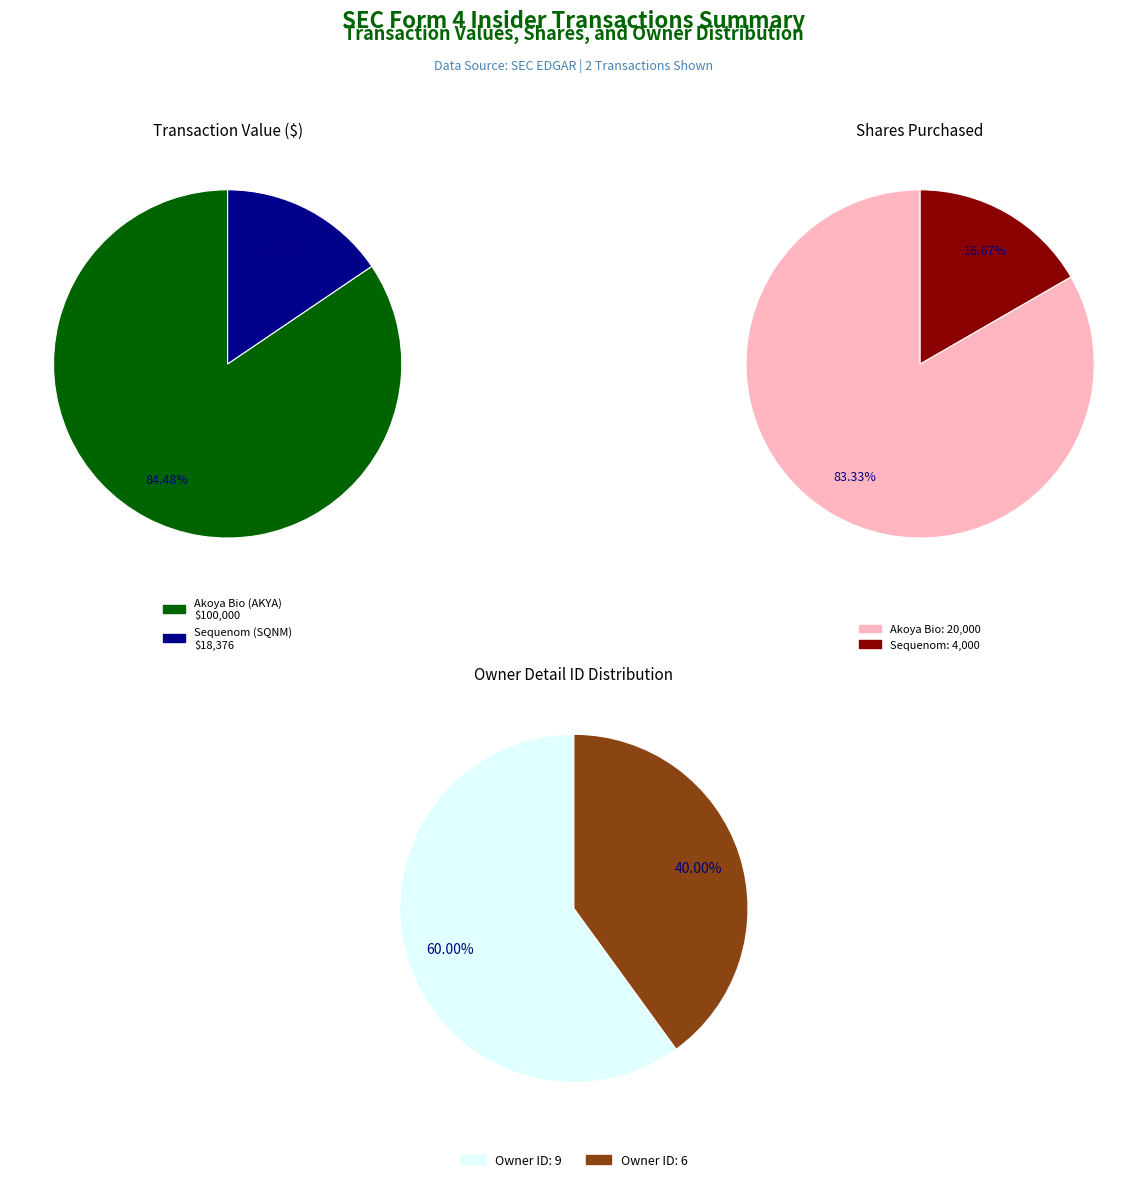

Between rptOwnerDetailsId=6 (issuerCik=1076481) and rptOwnerDetailsId=9 (issuerCik=1711933), which is larger?

rptOwnerDetailsId=9 (issuerCik=1711933)